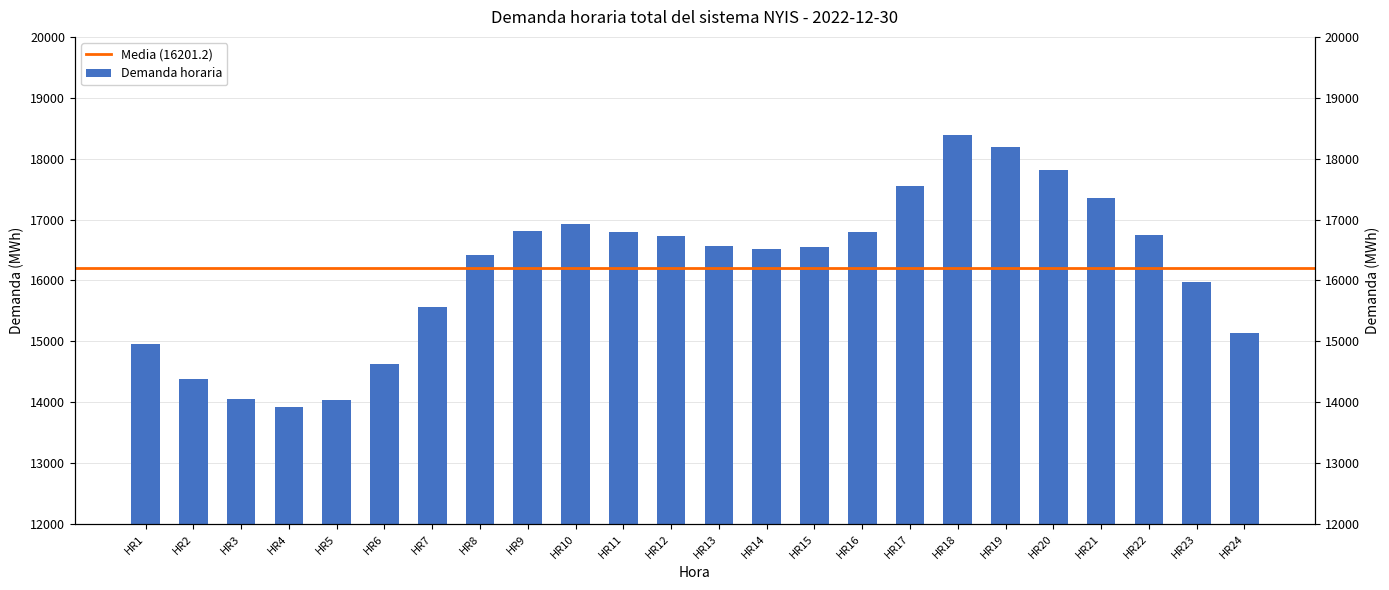

Read the value at HR5, to the nearest 100.

14000